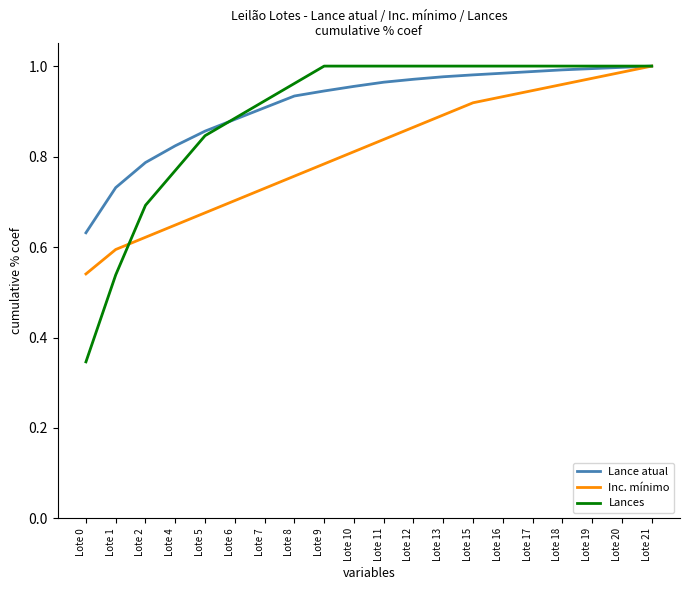

Is it true that Inc. mínimo equals 0.9 at Lote 17?

True